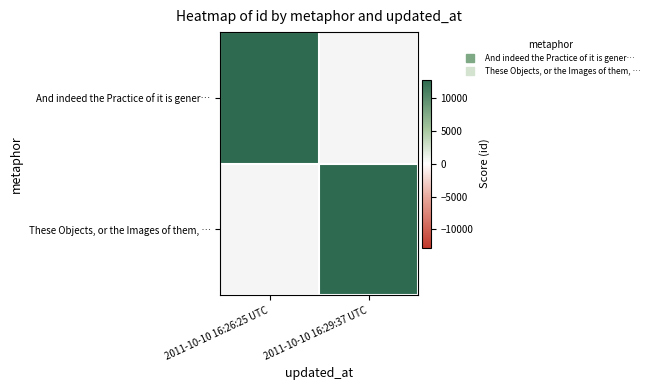

At how many categories does at least one series exceed 12793?

1